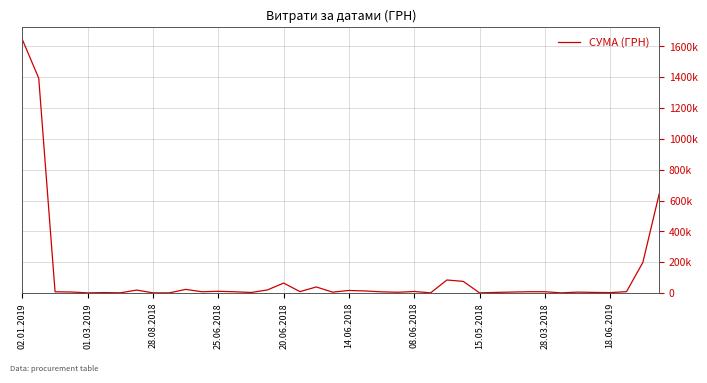

True or false: there are more than 0 points higher than both neighbors.

True